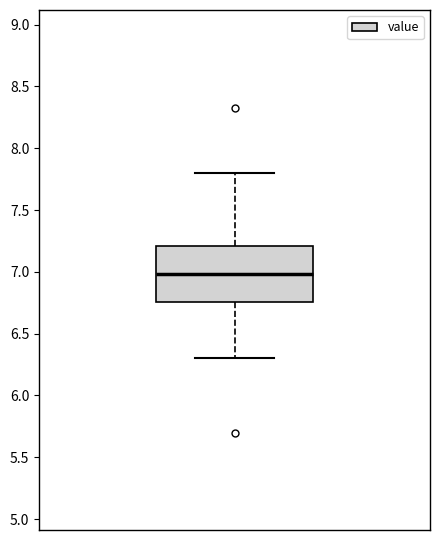

Where does the lower whisker of the box end on the y-axis? The values are not printed on the chart, so give them approximately, as read against the axis.

6.30